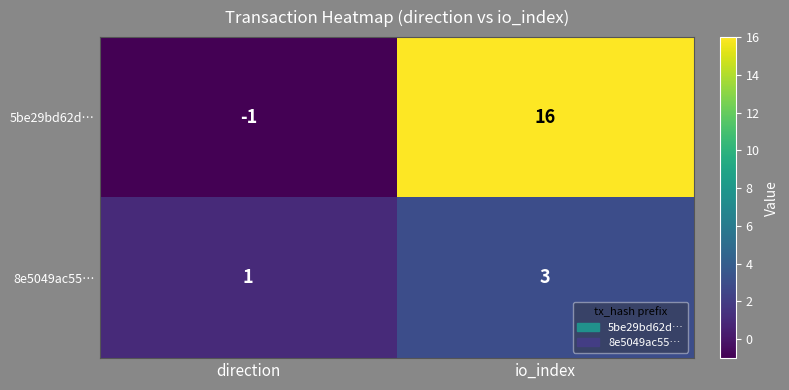

What is the difference between the maximum and minimum values in the 5be29bd62d… series?

17